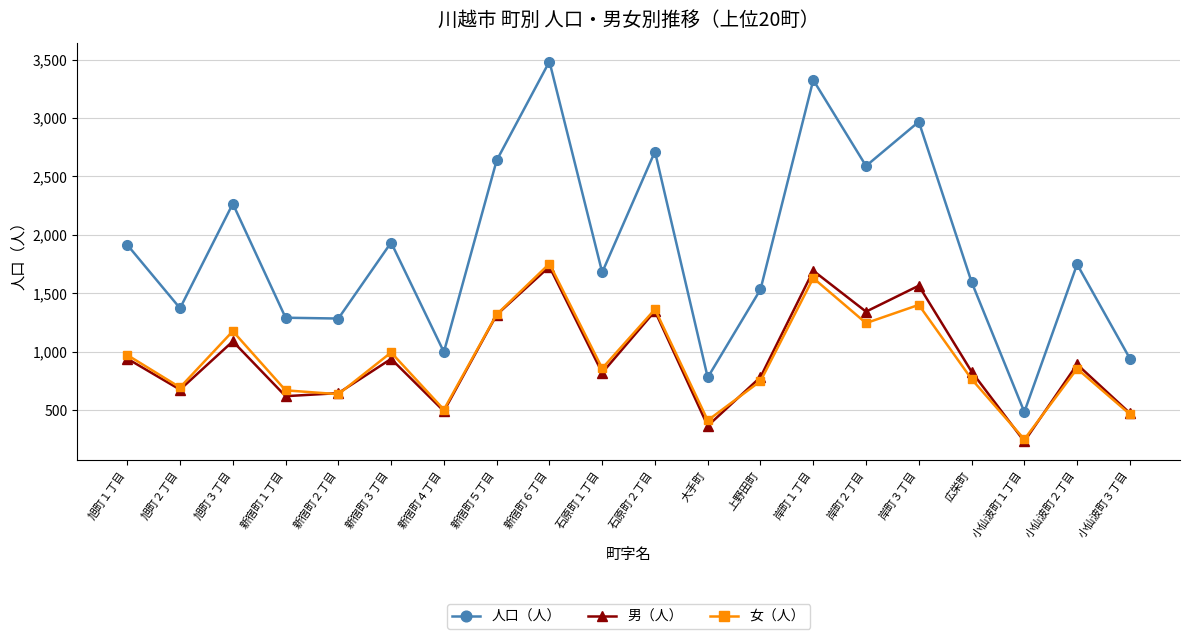

True or false: 人口（人） and 女（人） intersect in this chart.

False